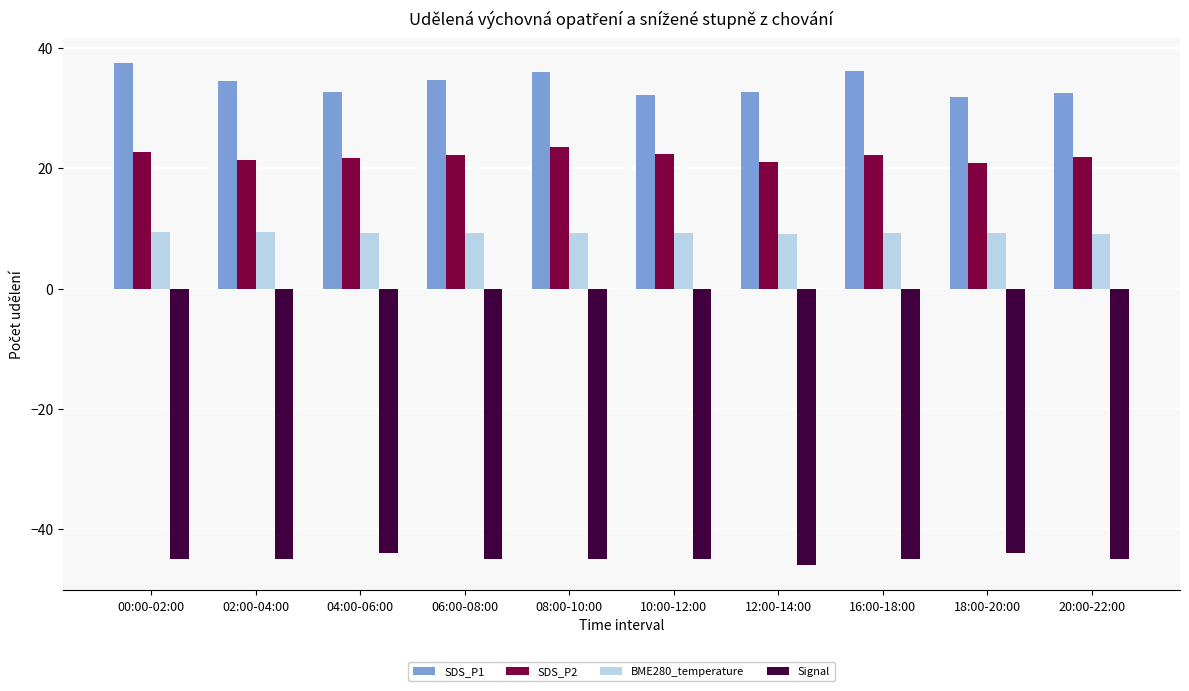

Rank the series by their maximum value, from highest to lowest.

SDS_P1, SDS_P2, BME280_temperature, Signal